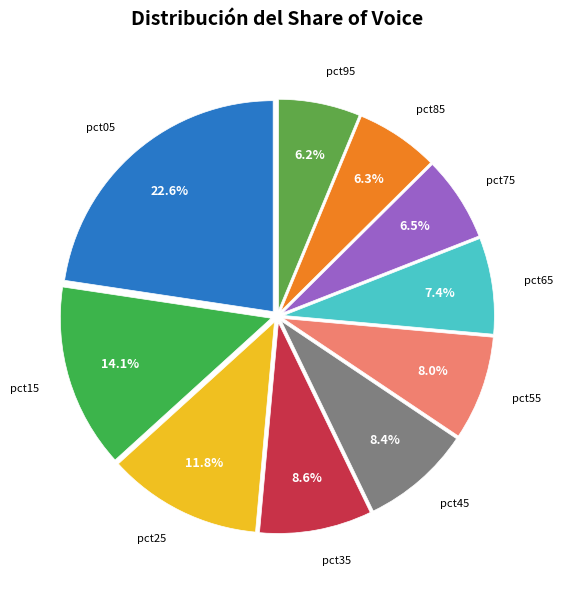

How many slices are in this pie chart?

10